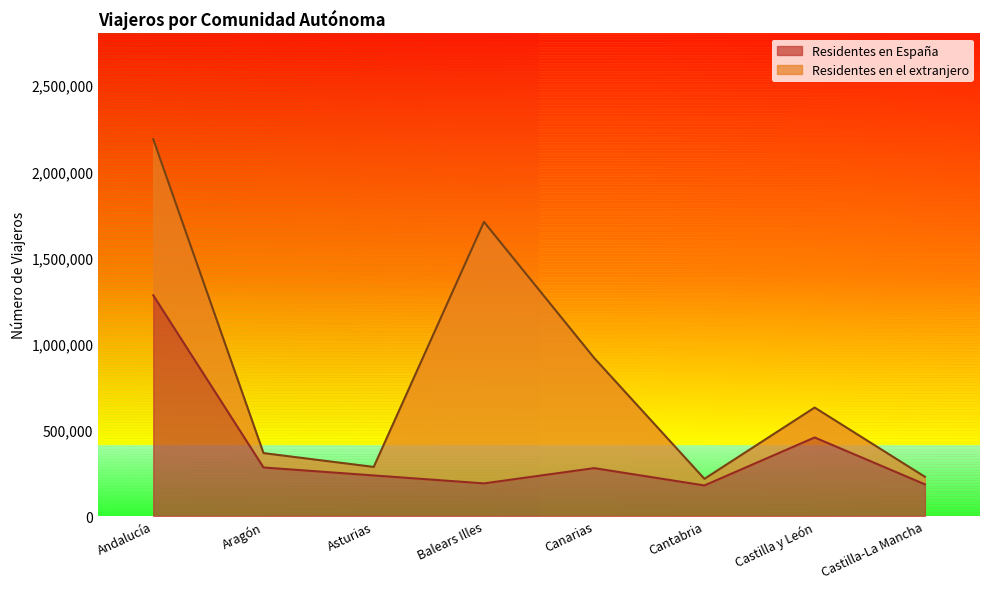

True or false: the data shows 1909520 at Andalucía.

False